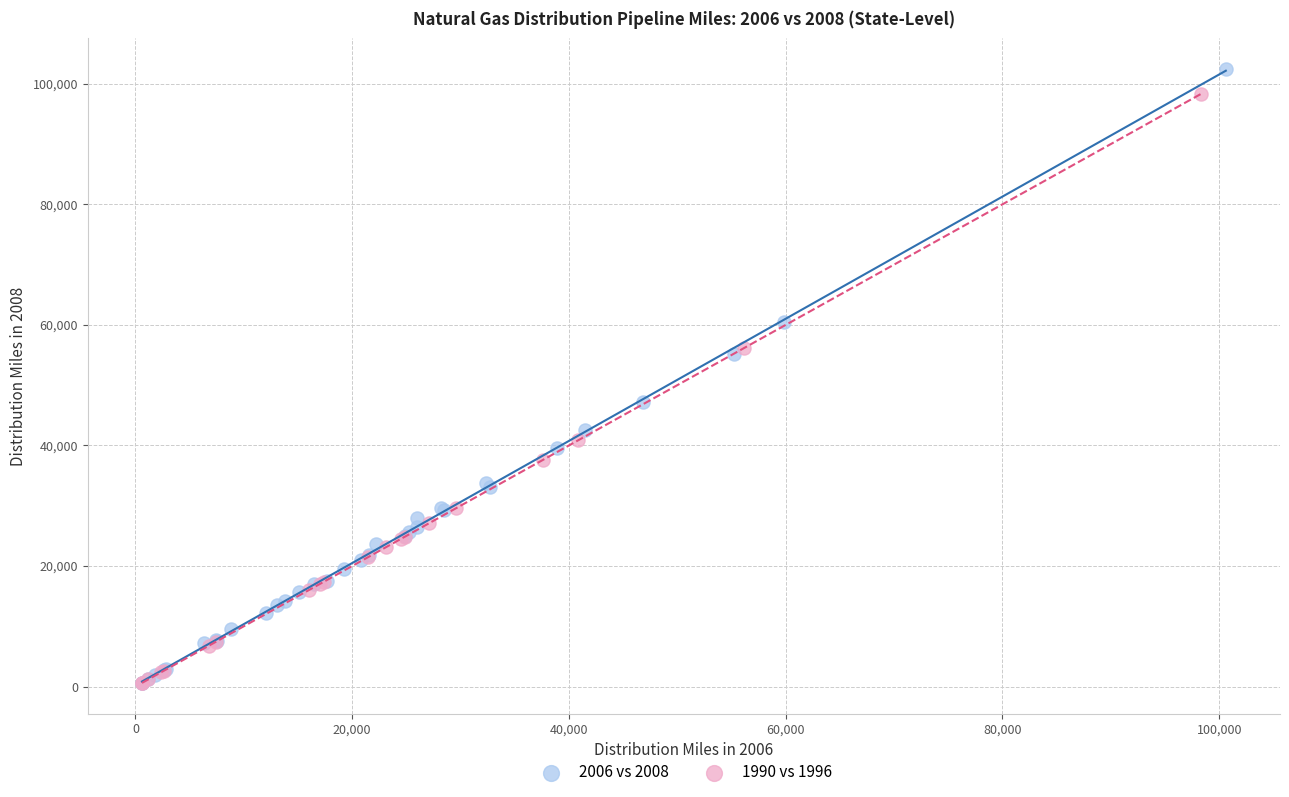

Which series has the largest Y range (max minus min)?

2006 vs 2008